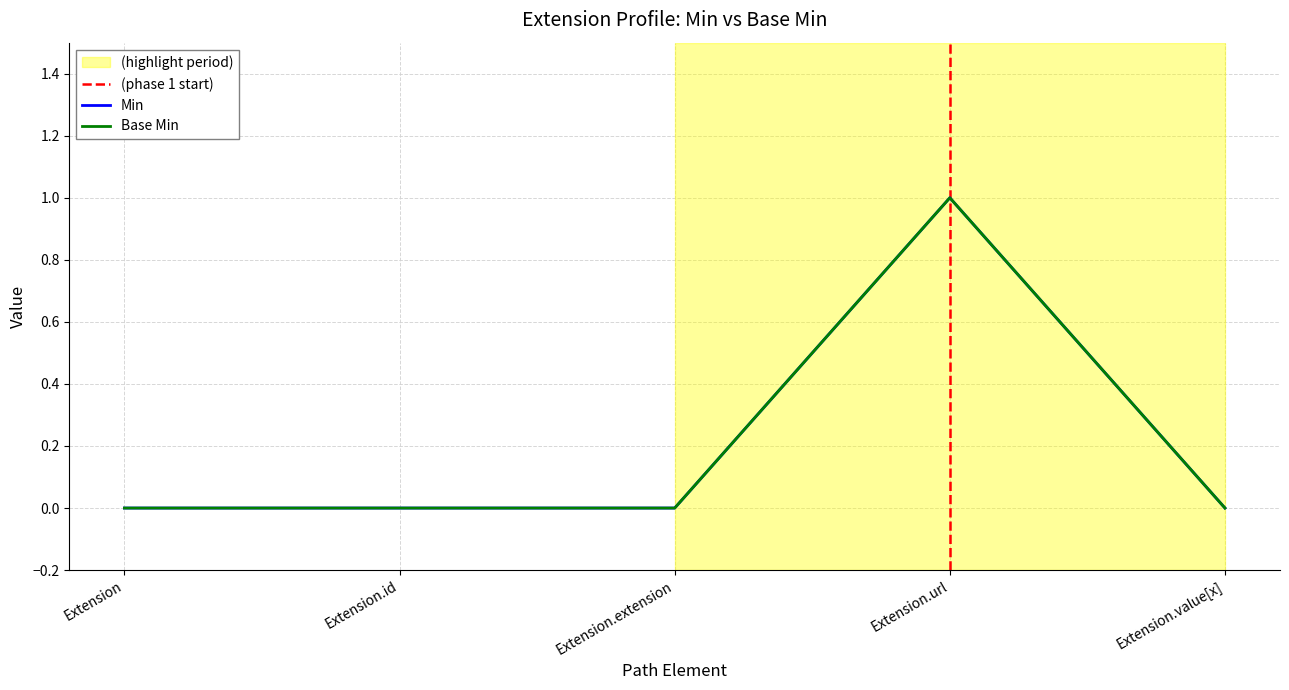

What is the total value across all series at Extension.url?

2